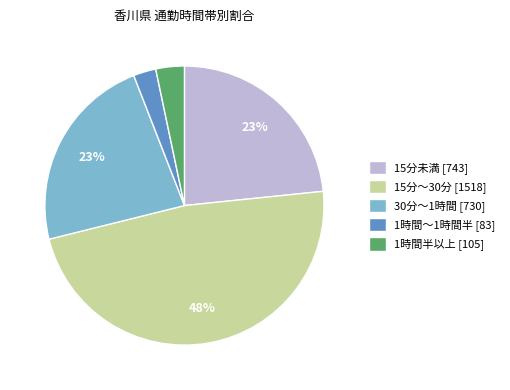

Is the sum of 15分未満 [743] and 1時間～1時間半 [83] greater than half?

No